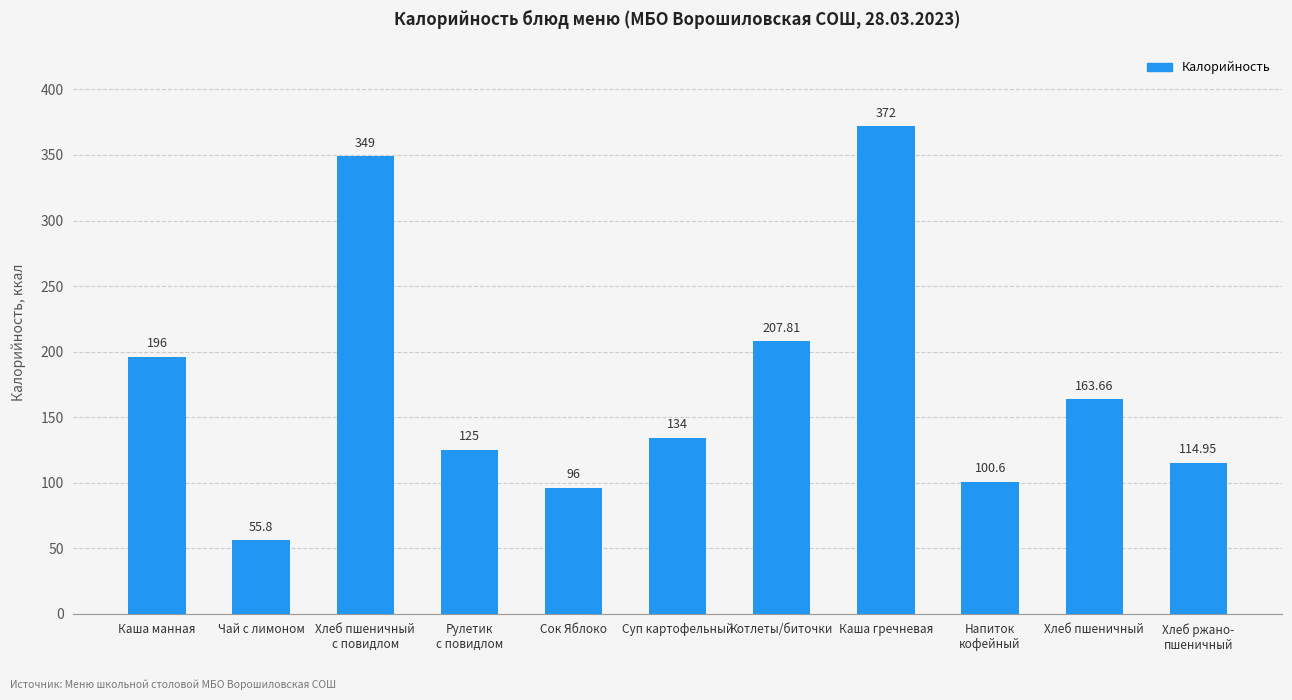

What is the sum of all values?

1914.8